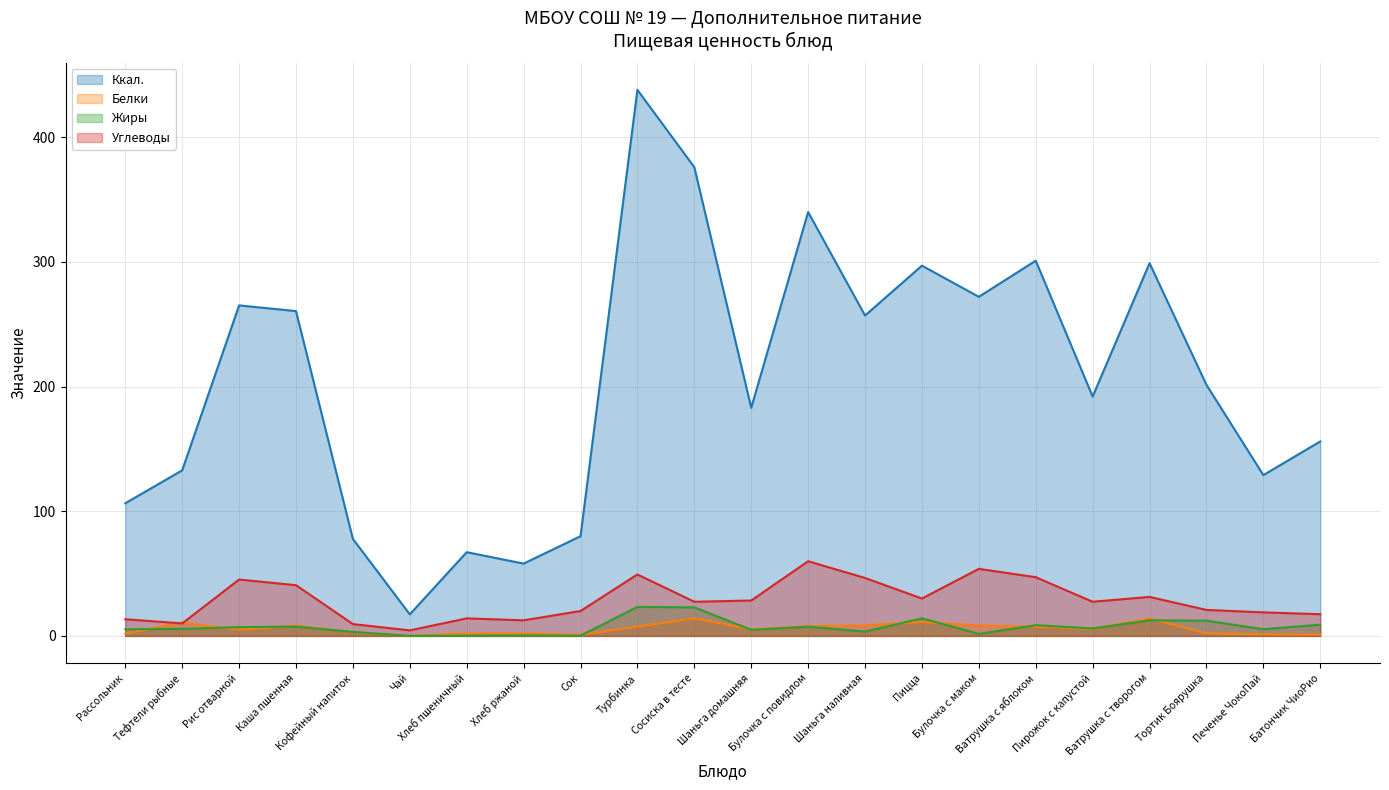

How many distinct data groups are displayed?

4